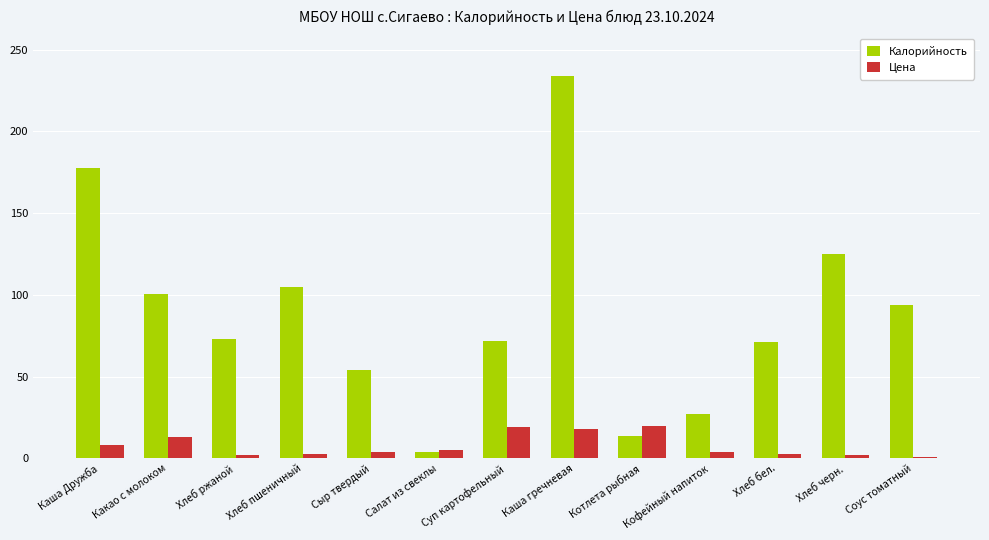

How many distinct data groups are displayed?

2